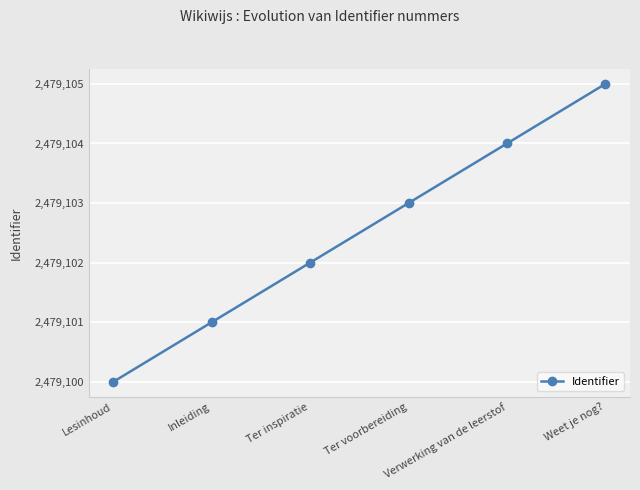

Count the number of data series in this chart.

1